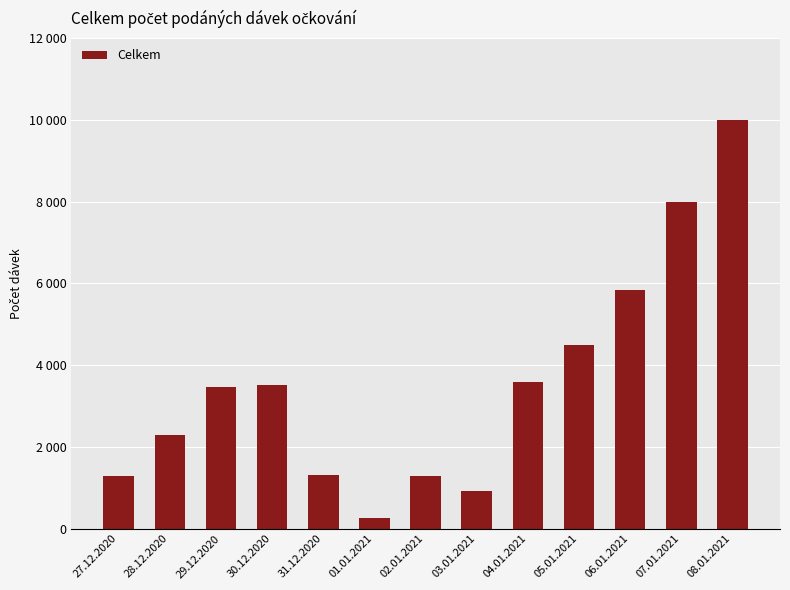

Reading left to right, extract all data points from this chart.

27.12.2020=1284	28.12.2020=2297	29.12.2020=3462	30.12.2020=3510	31.12.2020=1308	01.01.2021=265	02.01.2021=1286	03.01.2021=927	04.01.2021=3597	05.01.2021=4504	06.01.2021=5835	07.01.2021=7981	08.01.2021=9988